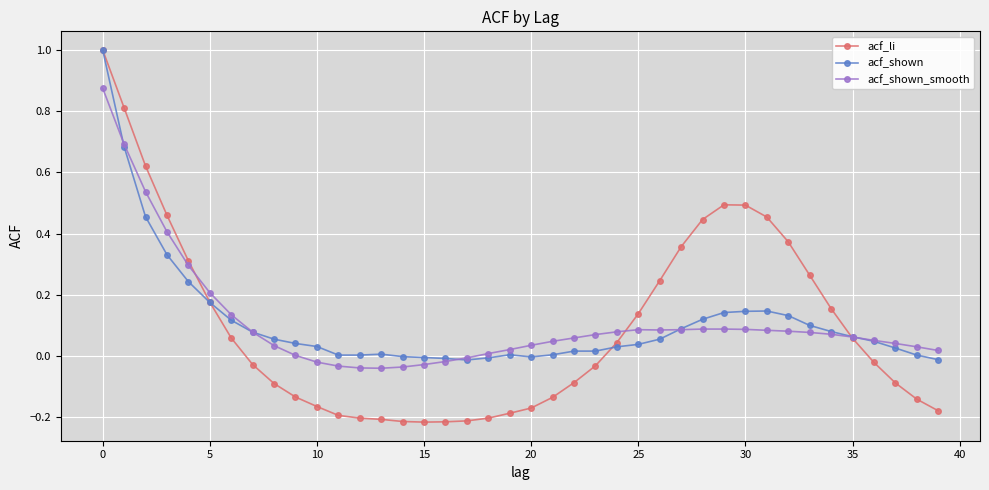

Which series has the largest range (max minus min)?

acf_li